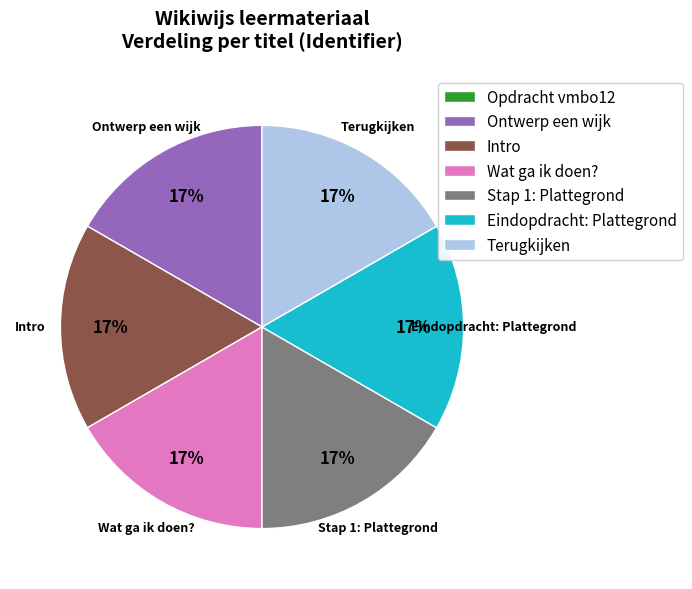

The Terugkijken slice represents 3% of the pie. True or false?

False